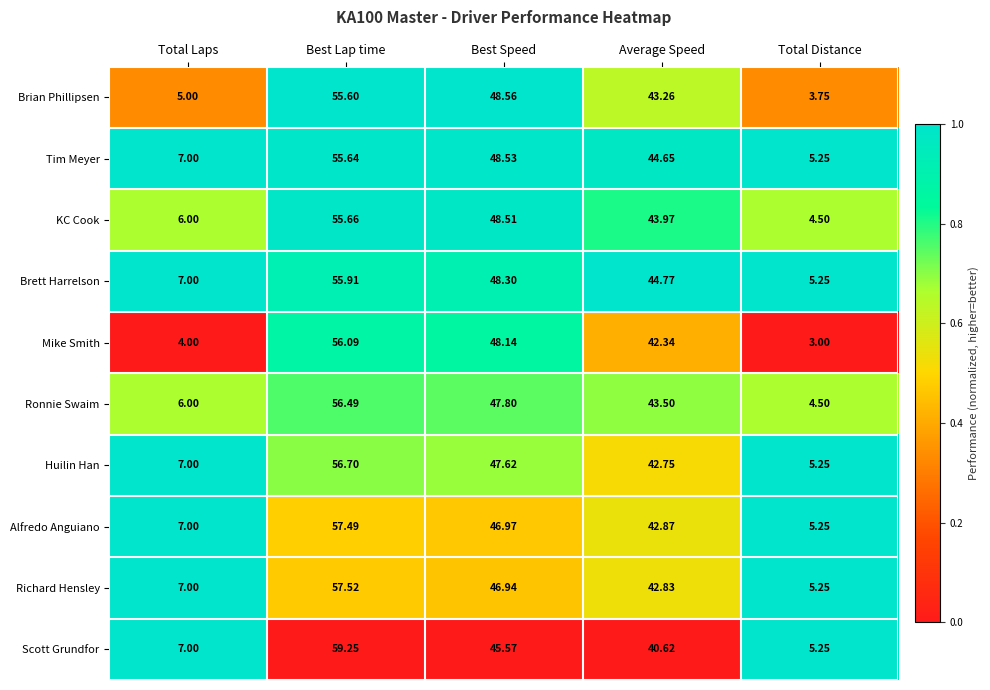

What is the total value across all series at Best Speed?

476.9